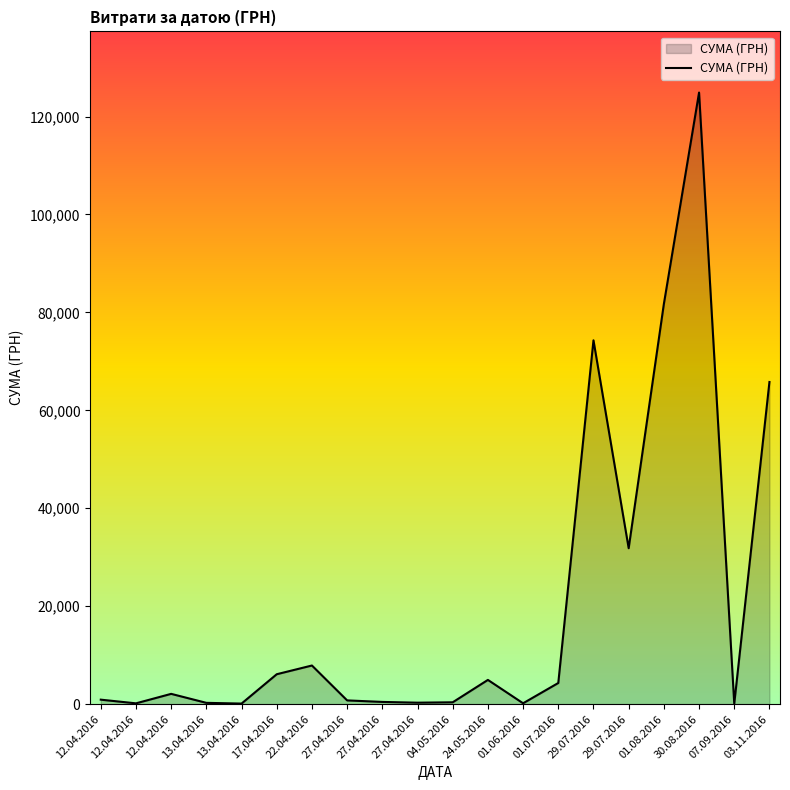

What is the maximum value shown in the chart?

124904.8